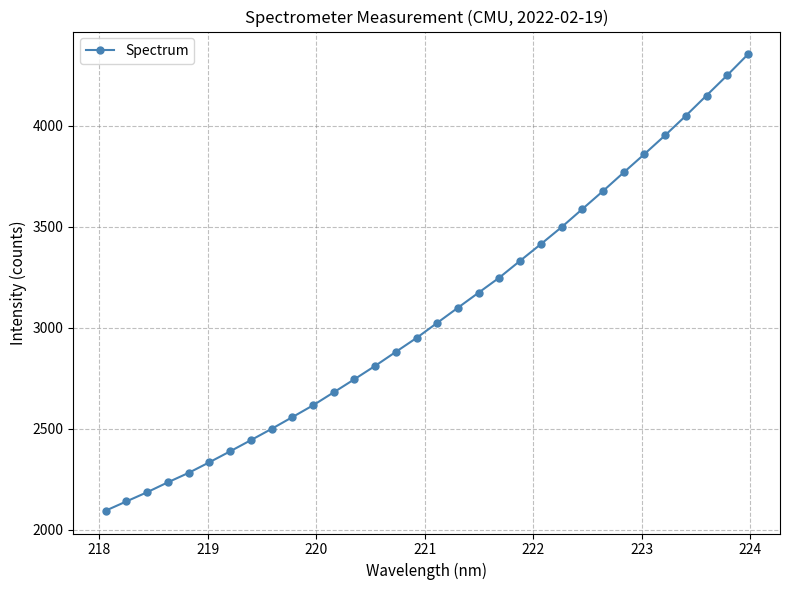

What is the smallest value displayed?

2093.2